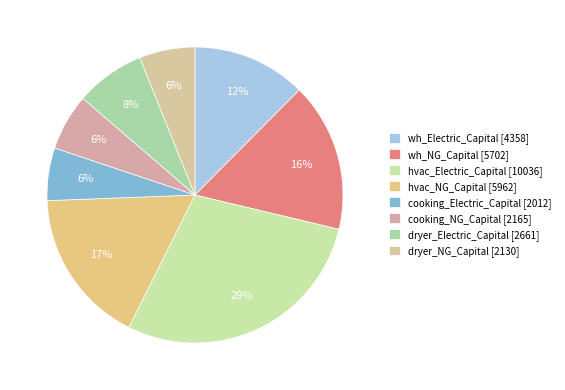

Count the number of slices in the pie.

8